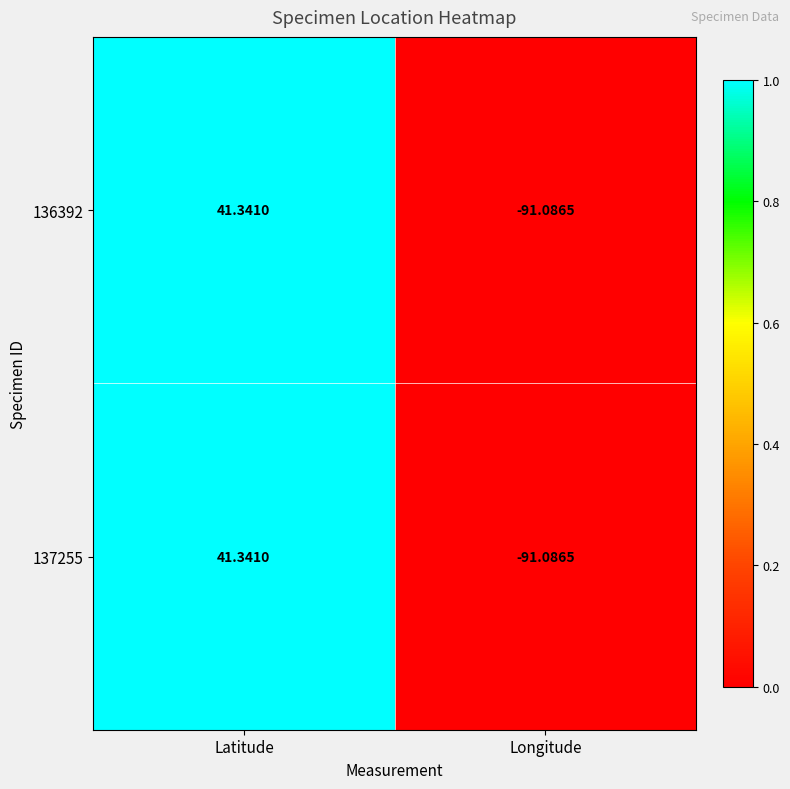

What is the total value across all series at Latitude?

82.7